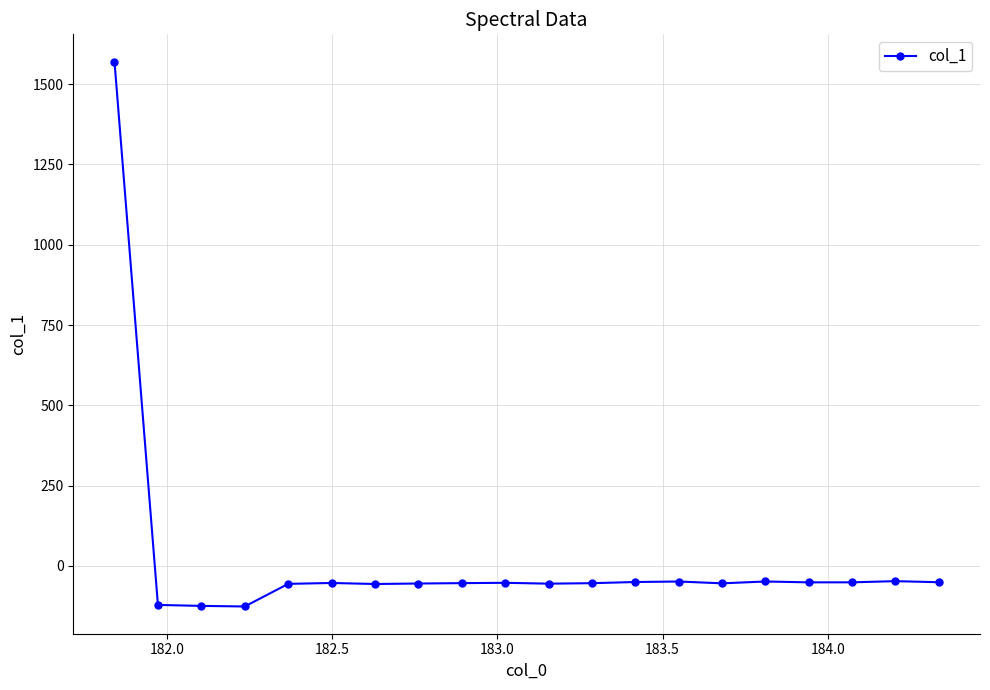

What is the minimum value shown in the chart?

-126.1